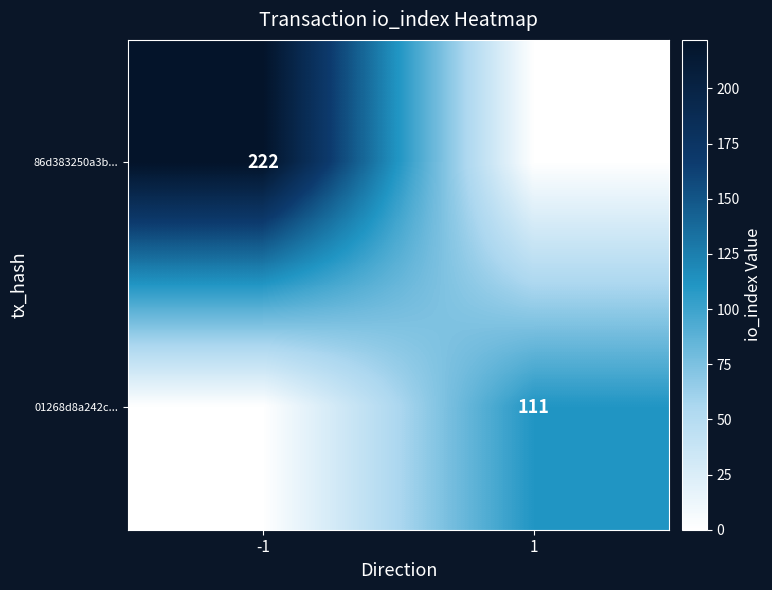

Is it true that 01268d8a242c... equals 35 at 1?

False